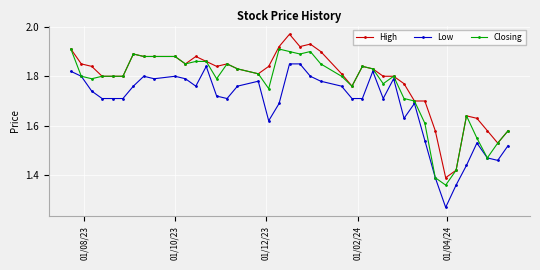

At how many categories does at least one series exceed 1?

40